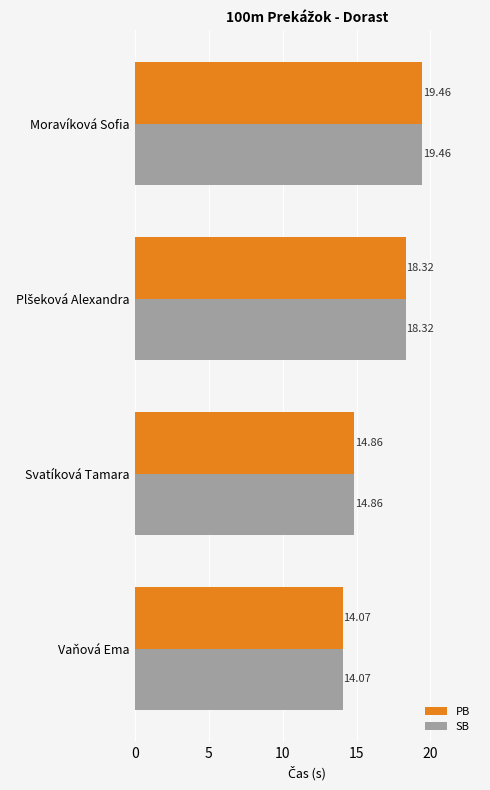

How many data points in PB are less than 18?

2